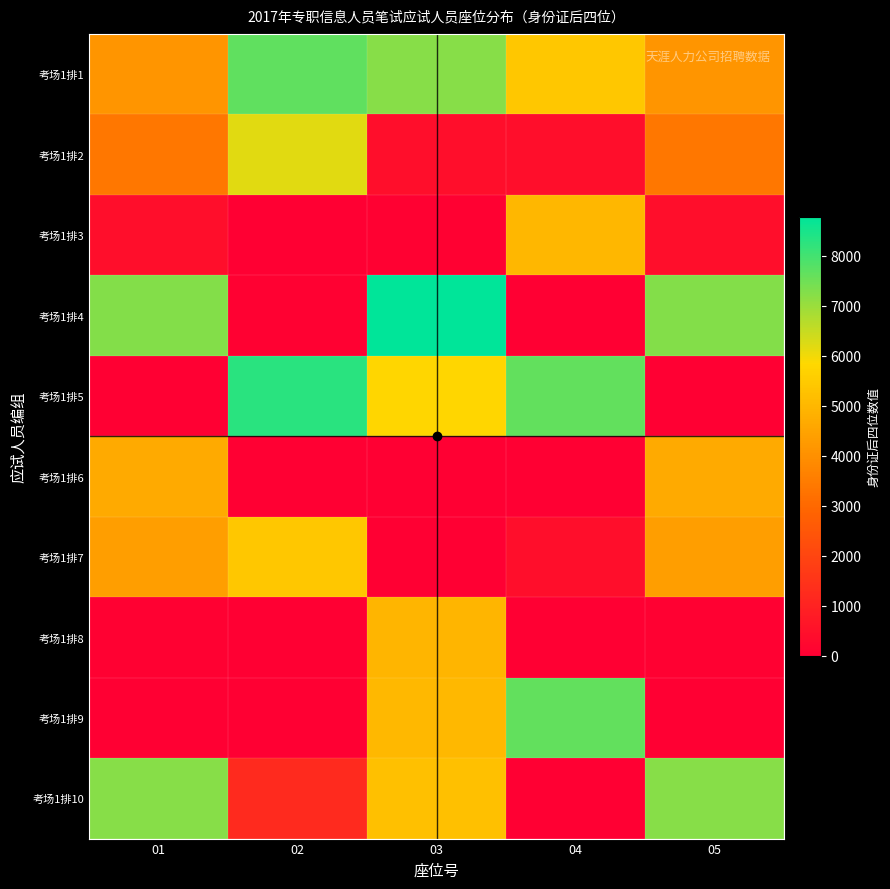

Reading left to right, what are all the values shown in this chart?

考场1排1: 01=4115	02=7674	03=7233	04=5414	05=4115
考场1排2: 01=3372	02=6193	03=437	04=419	05=3372
考场1排3: 01=413	02=11	03=58	04=4975	05=413
考场1排4: 01=7253	02=52	03=8776	04=0	05=7253
考场1排5: 01=12	02=8275	03=5790	04=7631	05=12
考场1排6: 01=4679	02=0	03=0	04=17	05=4679
考场1排7: 01=4378	02=5390	03=32	04=419	05=4378
考场1排8: 01=57	02=13	03=4970	04=0	05=57
考场1排9: 01=0	02=0	03=5018	04=7612	05=0
考场1排10: 01=7216	02=1234	03=5212	04=0	05=7216